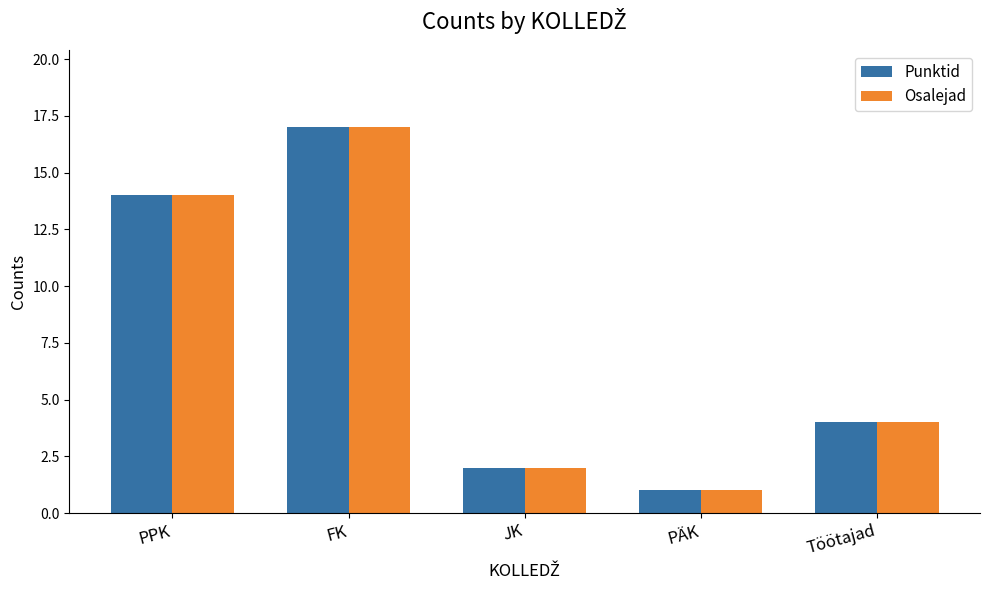

True or false: Osalejad has a value of 2 at JK.

True